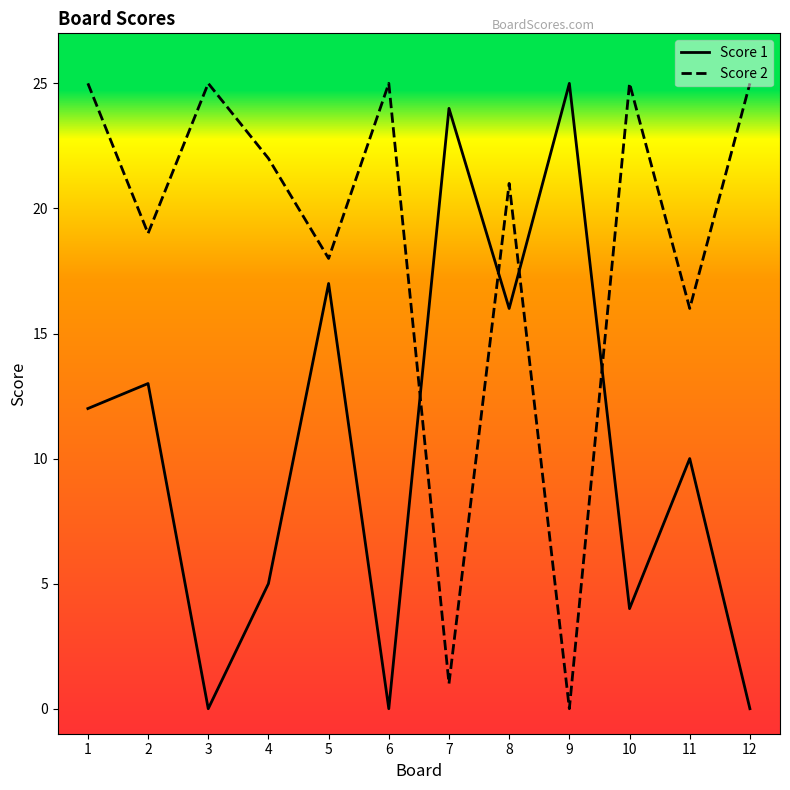

What is the average value of the Score 1 series?

18